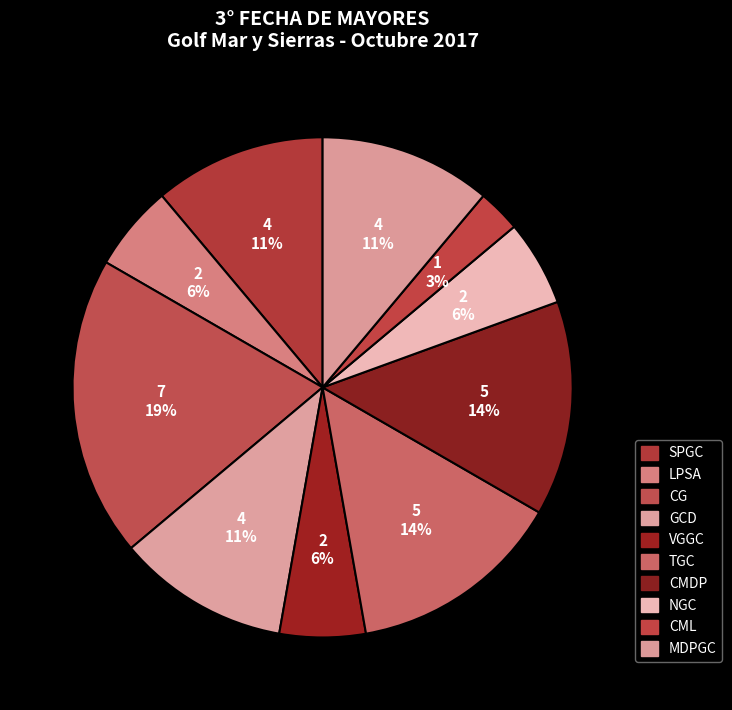

To the nearest percent, what is the difference between the largest and smallest slice percentages?

17%